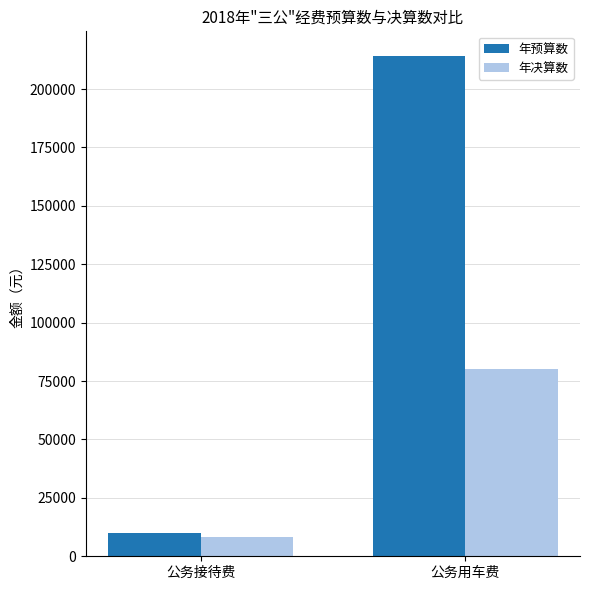

What is the approximate value of 年决算数 at 公务接待费, to the nearest 10?

8200